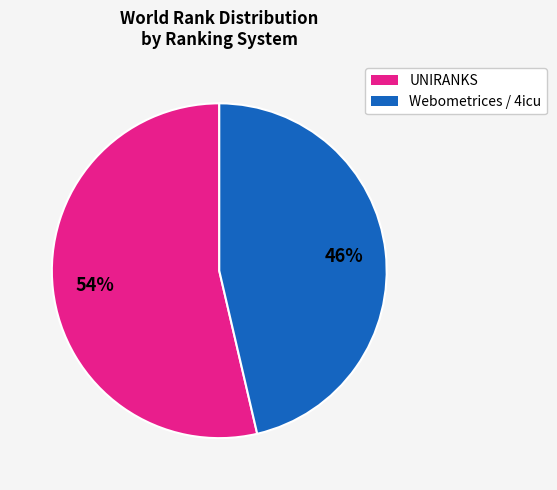

Is there a majority slice in this chart?

Yes